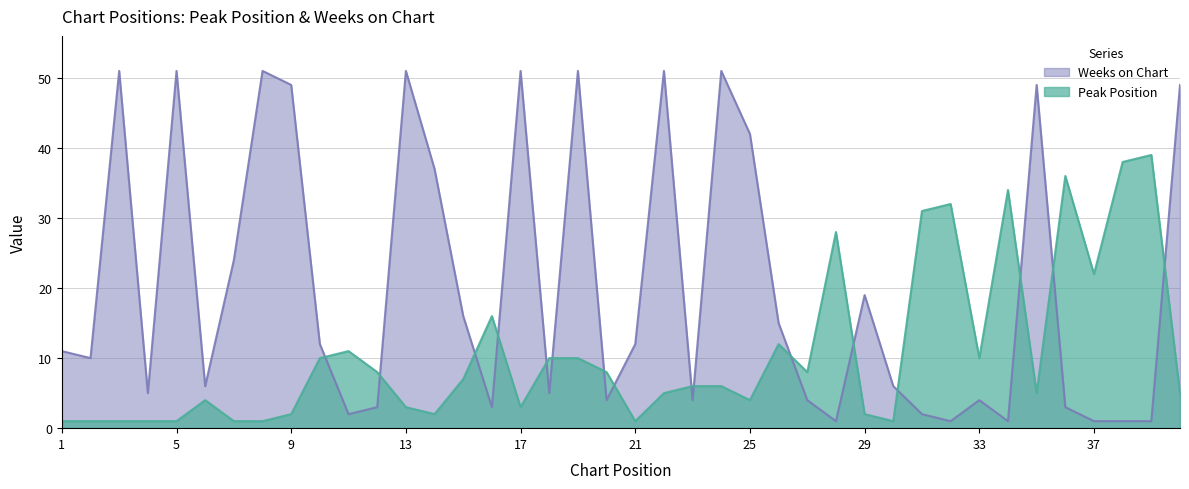

Does the chart have visible grid lines?

Yes